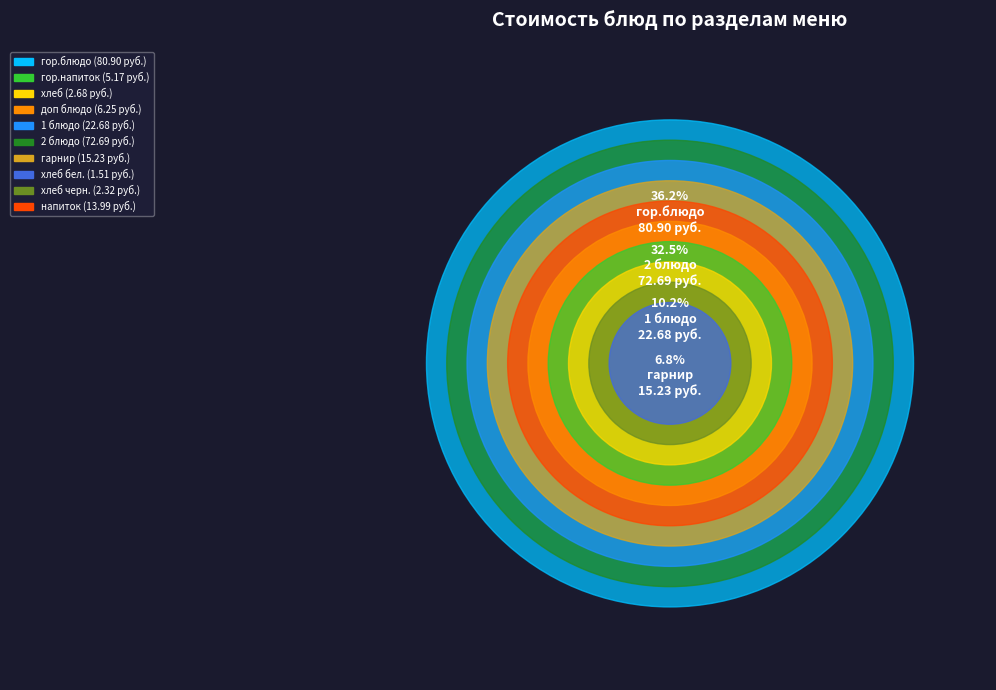

True or false: 2 блюдо accounts for 46% of the total.

False